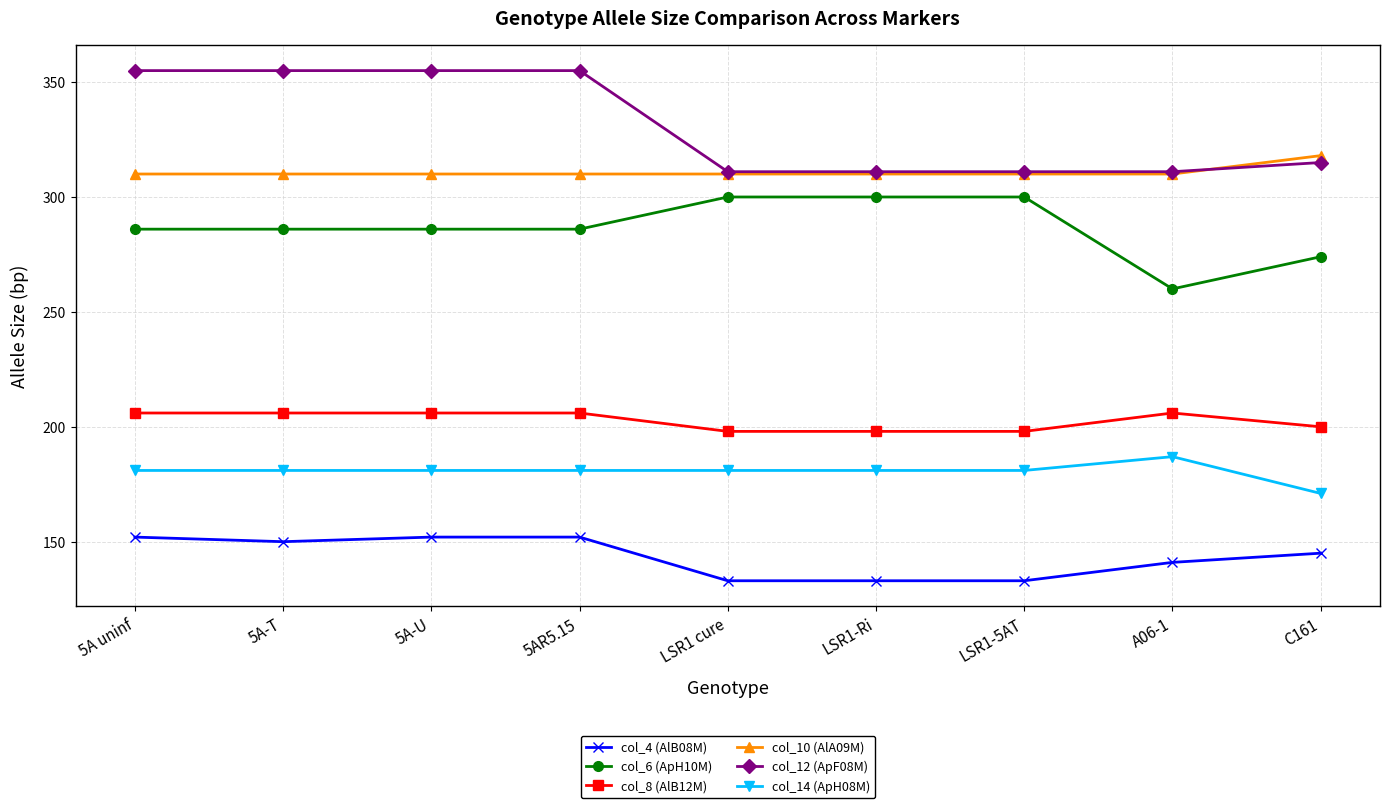

What is the label of the 5th point from the left?

LSR1 cure